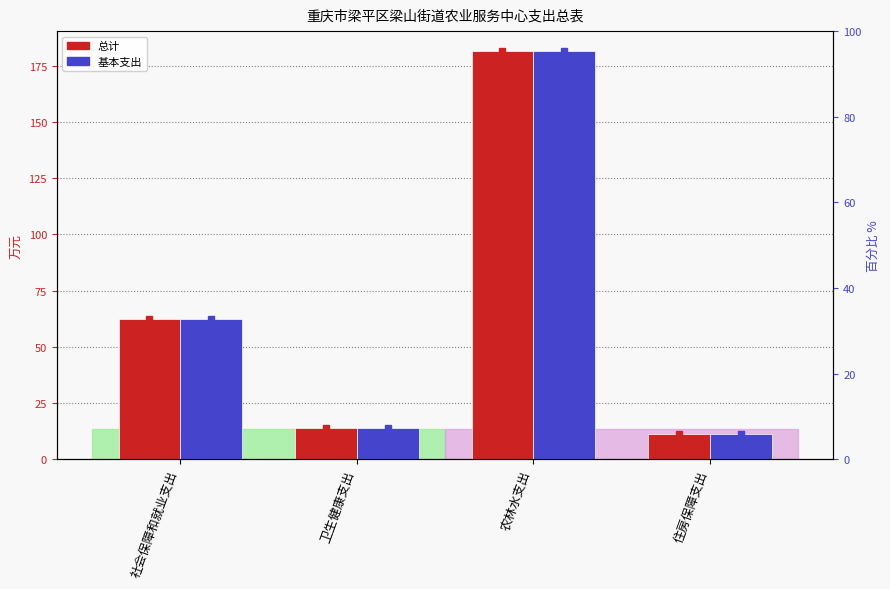

Rank the series by their maximum value, from highest to lowest.

总计, 基本支出